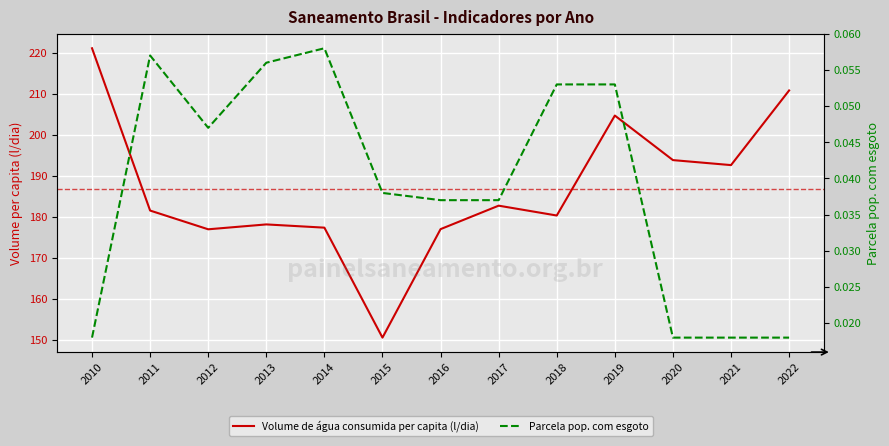

How many Parcela pop. com esgoto values are between 0 and 1?

13